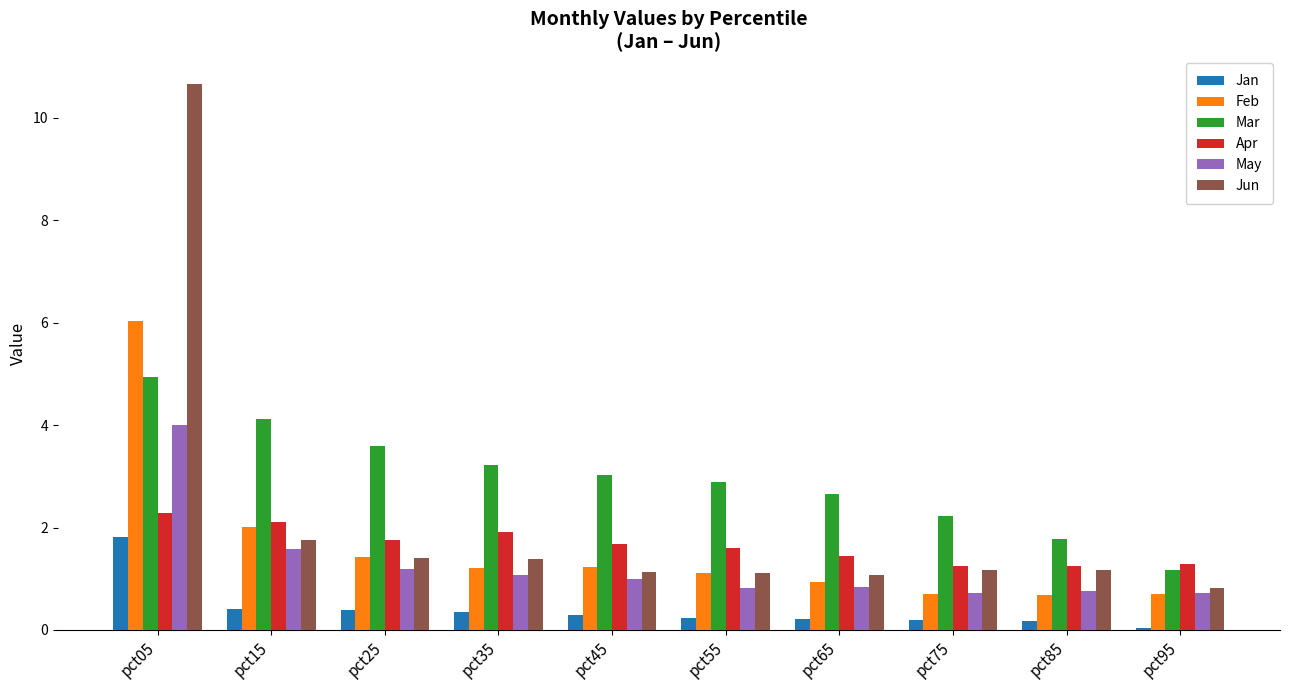

How many values in the May series exceed 1?

5